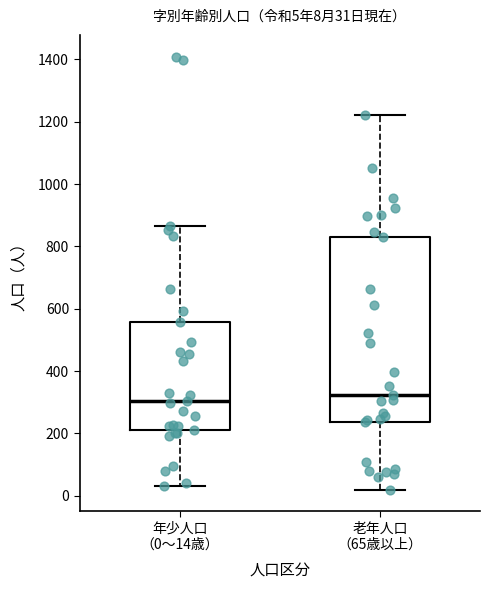

Which box is the tallest, from its lower edge to its upper edge?

老年人口 （65歳以上）